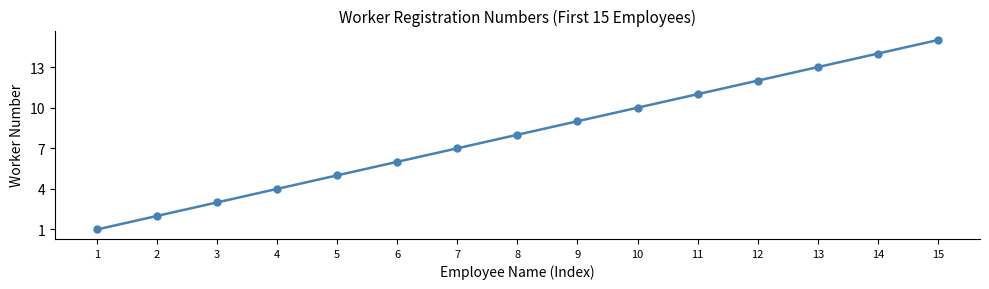

Does the chart have visible grid lines?

No